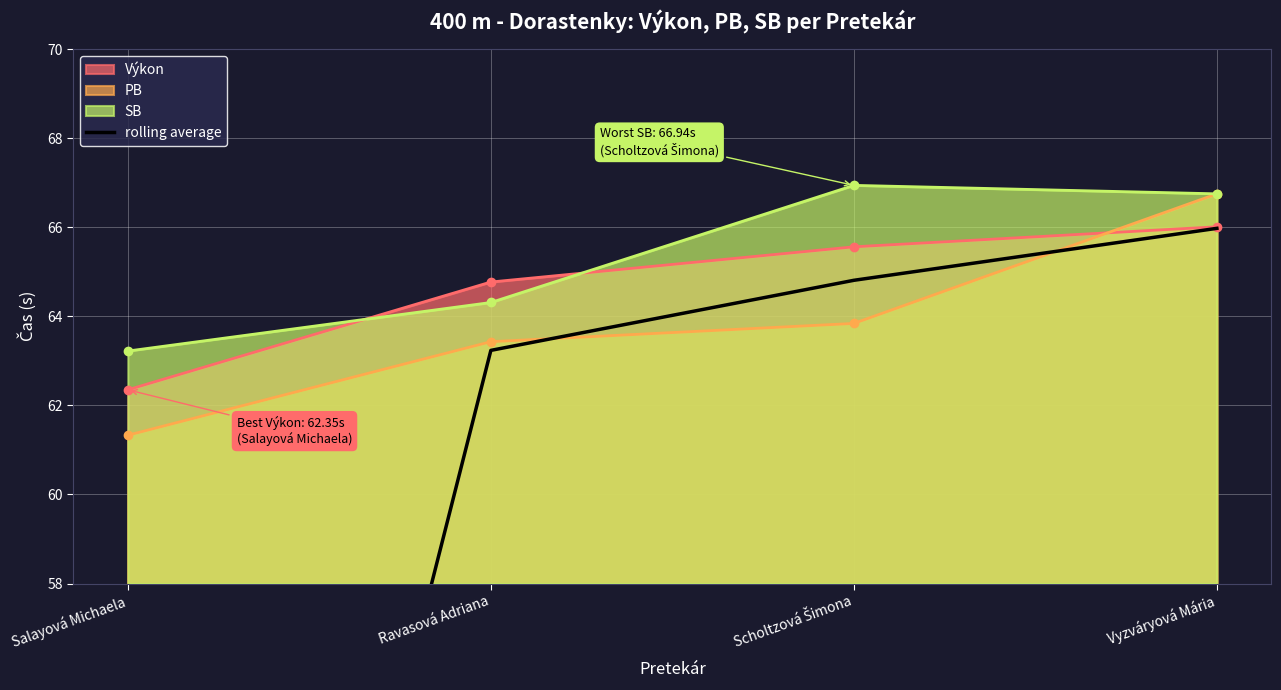

Which category has the lowest value in the SB series?

Salayová Michaela